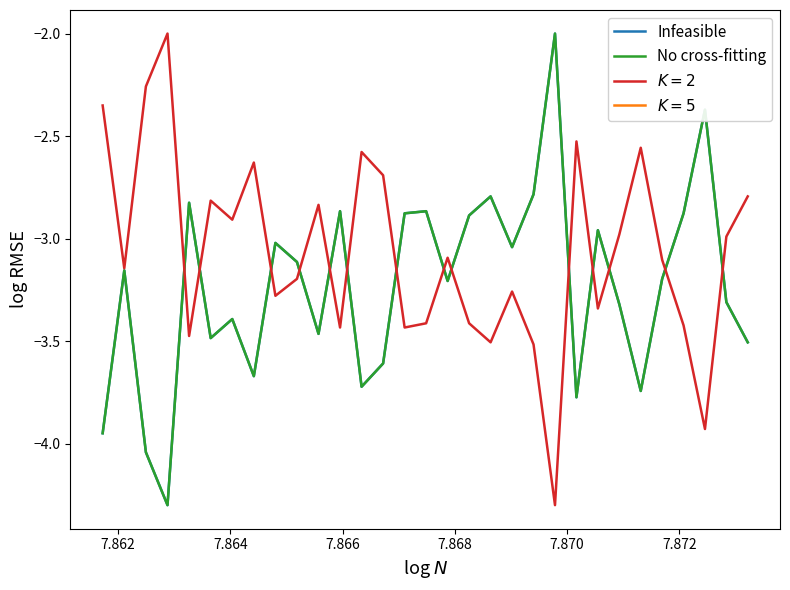

What is the difference between the second highest and second lowest values in the Infeasible series?

1.7